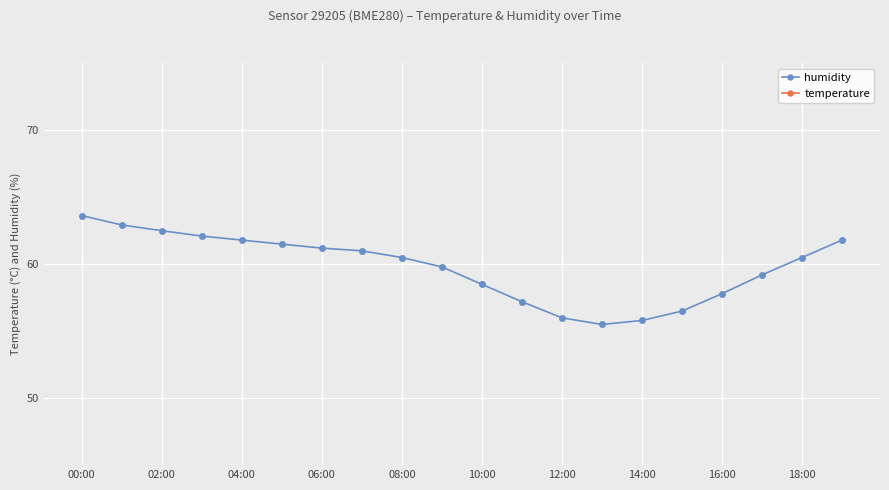

The value of humidity at 06:00 is 61.2. True or false?

True